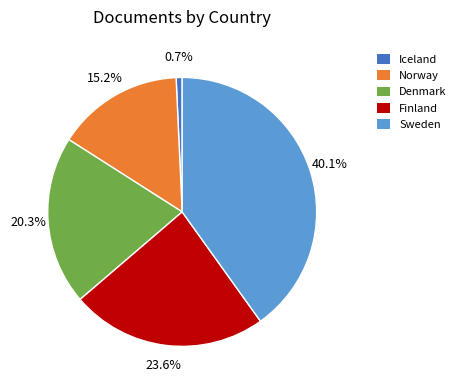

How many slices are in this pie chart?

5